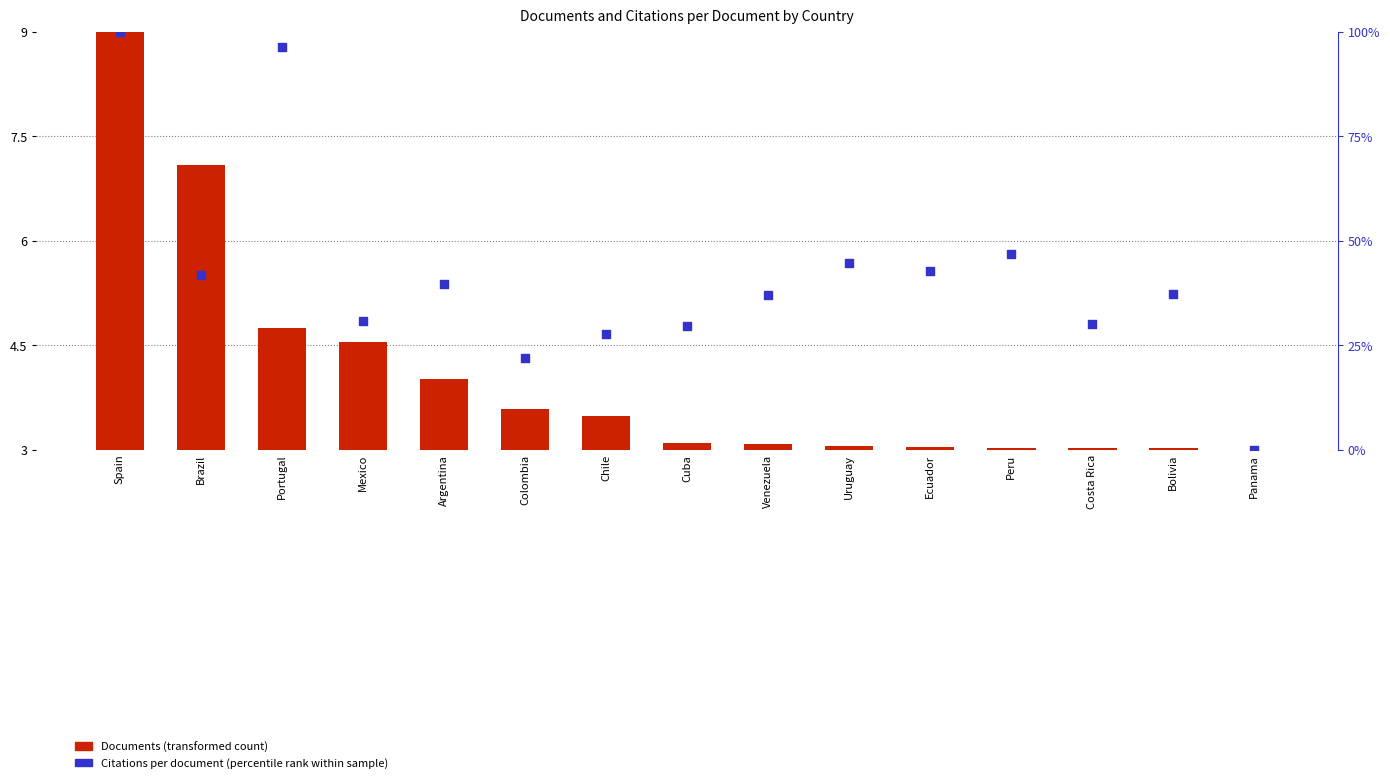

At which category is the sum across all series the highest?

Spain